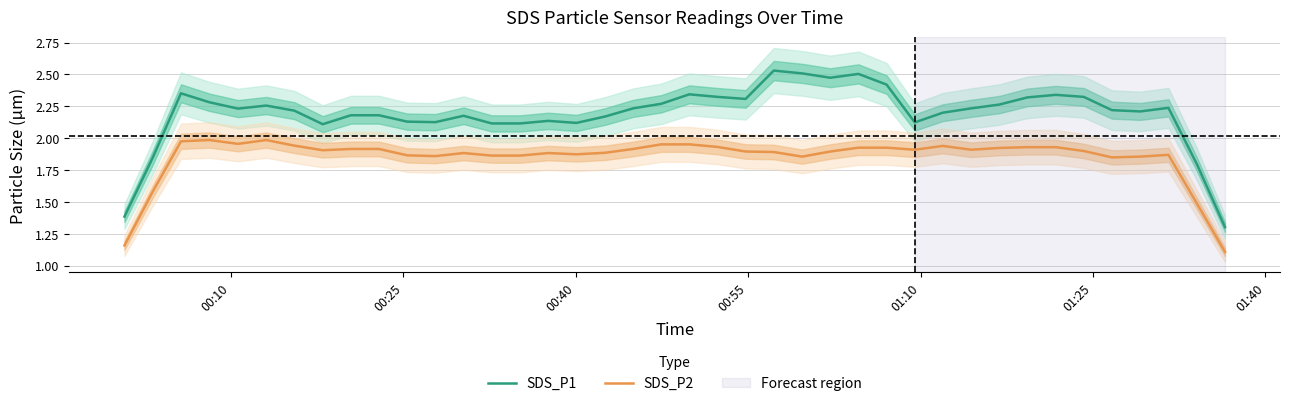

How many data points does each series have?

40